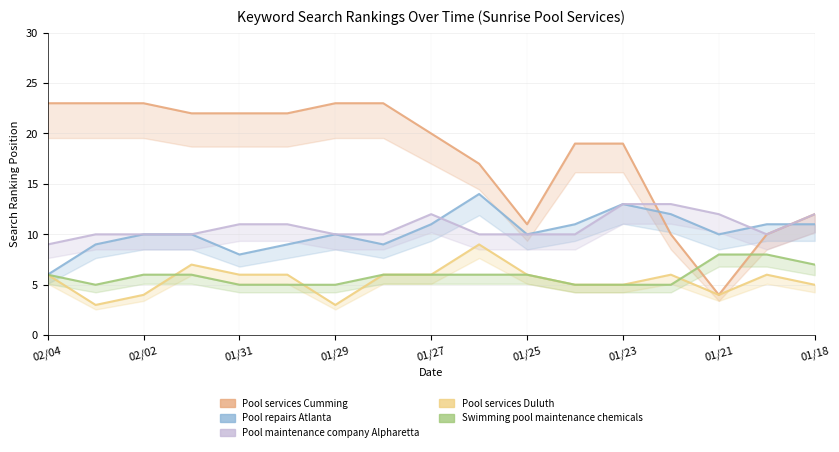

Between 01/27 and 13, which series saw the biggest shift?

Pool services Cumming